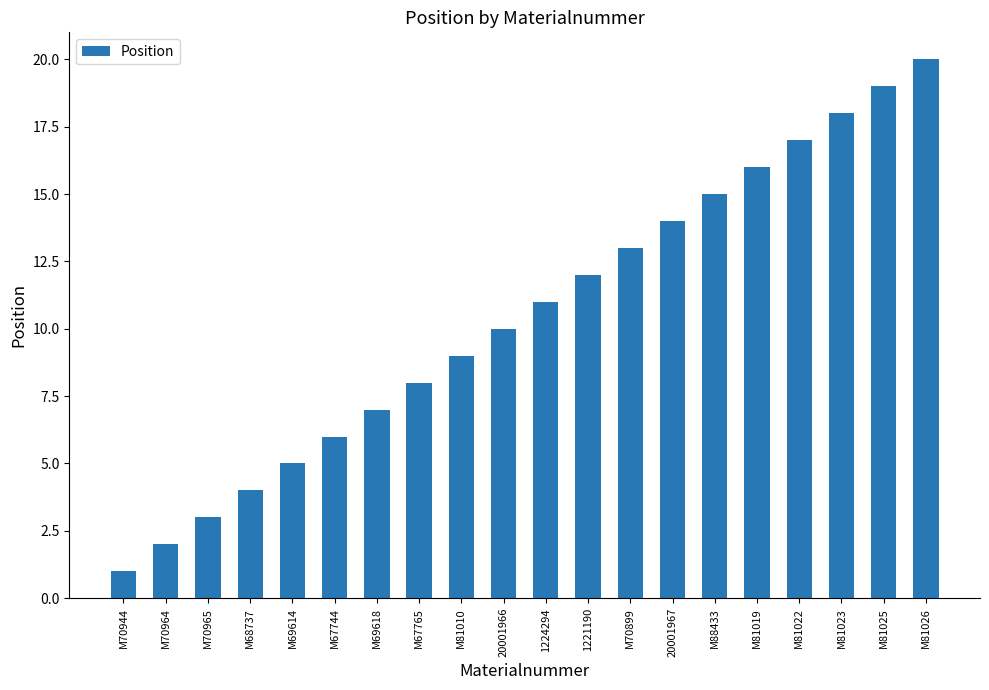

What is the difference between the second highest and minimum values?

18